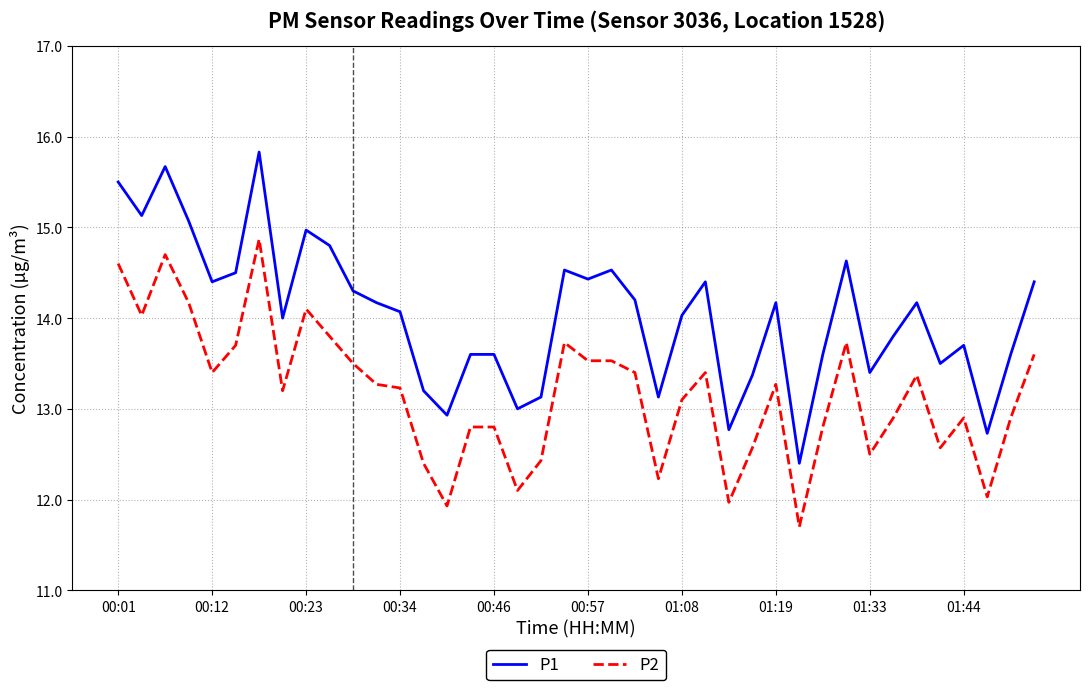

What is the maximum value shown in the chart?

15.8